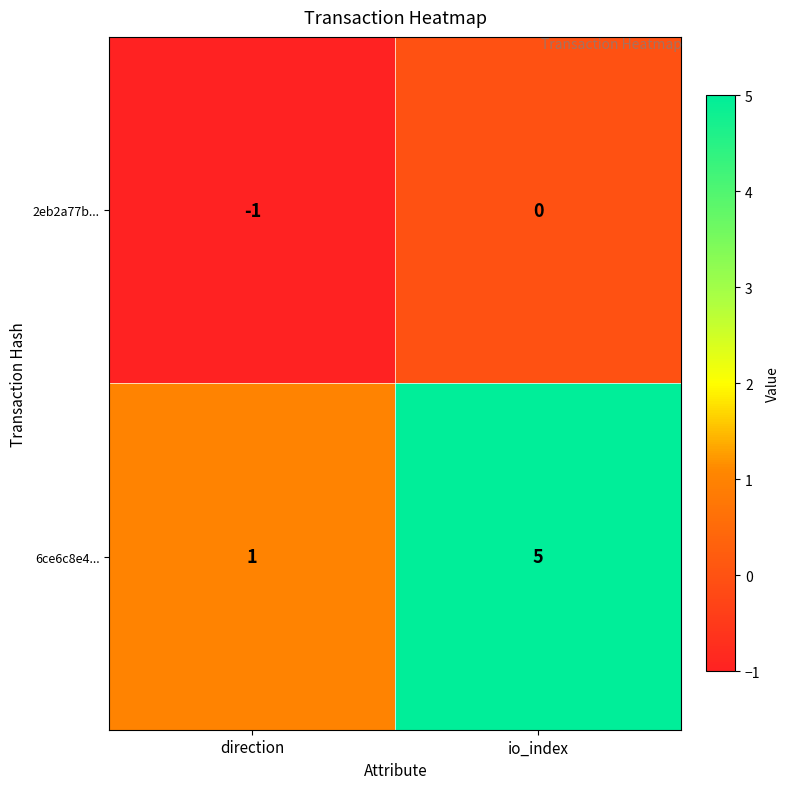

List the series in order of their overall mean, highest first.

6ce6c8e4..., 2eb2a77b...